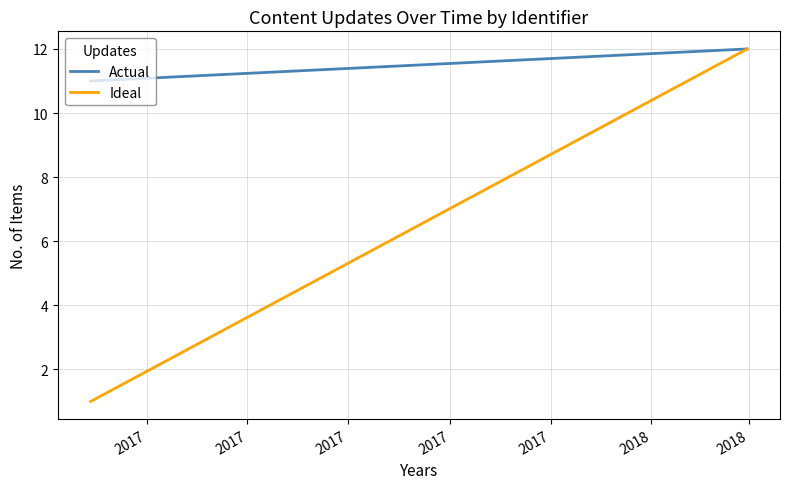

True or false: Actual has a value of 5 at 2017.

False